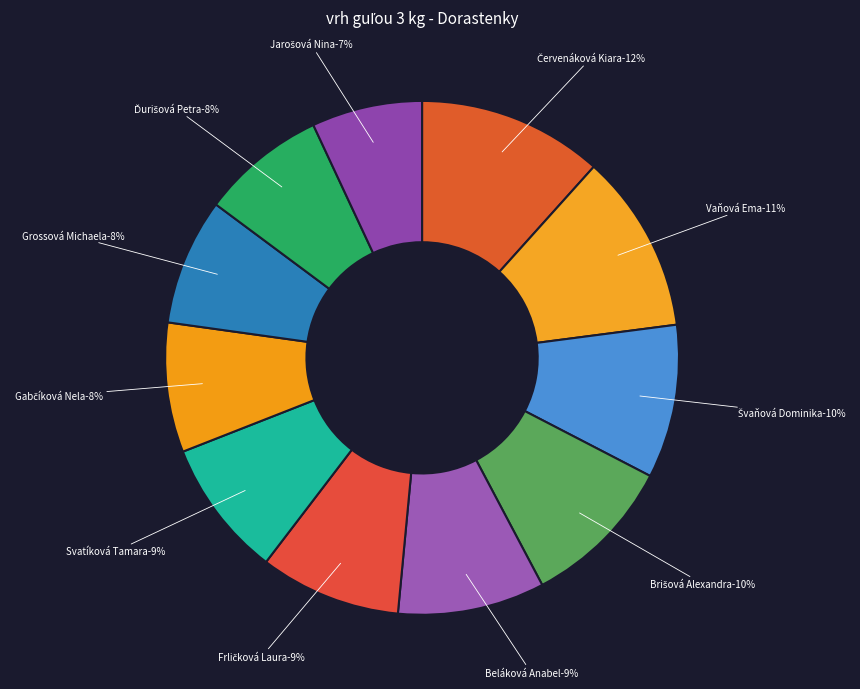

Which slice is the smallest?

Jarošová Nina